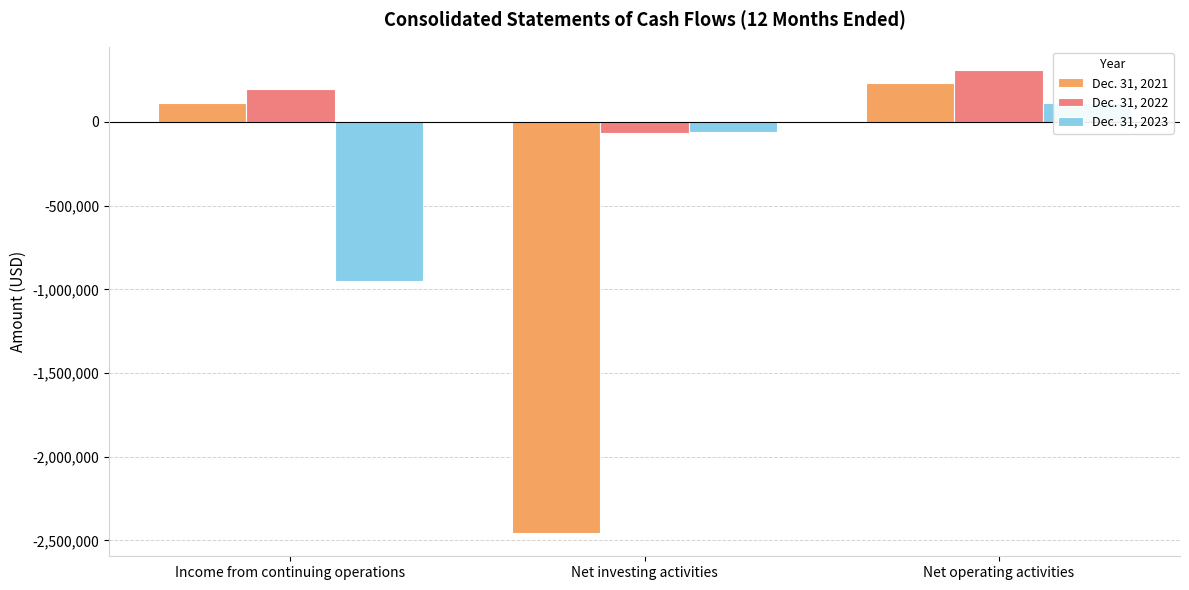

How many data points in Dec. 31, 2023 are less than -60606?

1